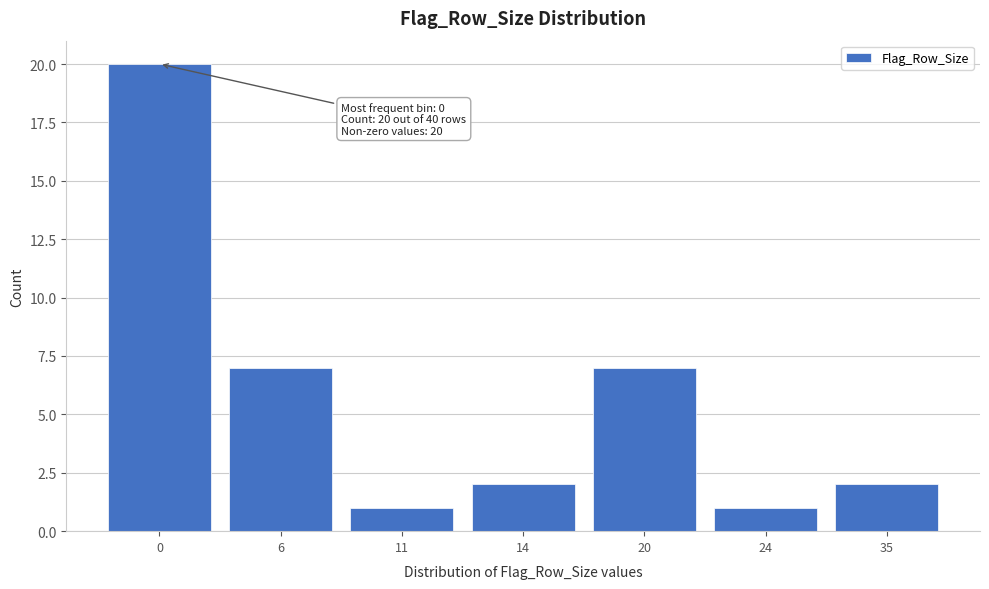

Reading right to left, what are all the values shown in this chart?

2	1	7	2	1	7	20